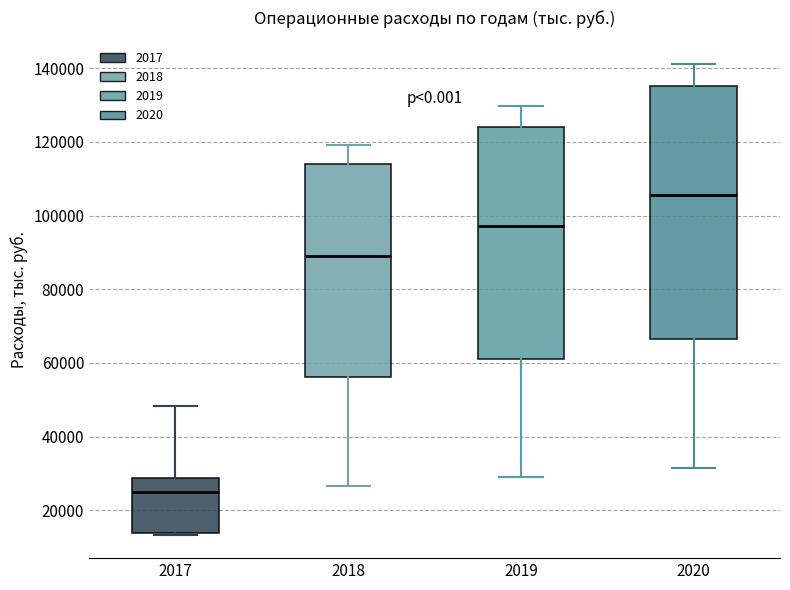

Which box's median line is the highest?

2020